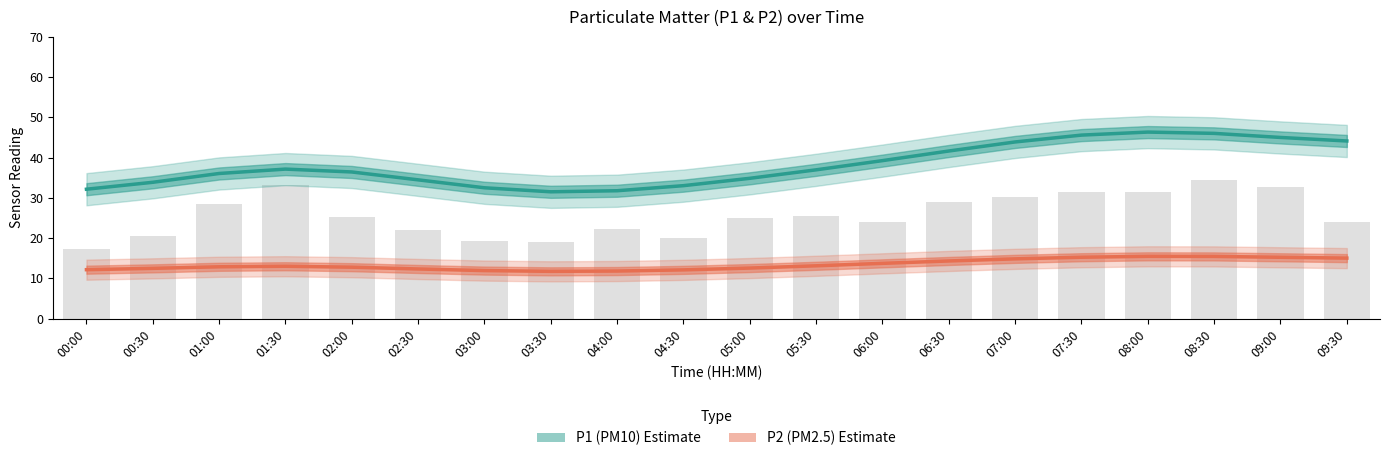

What is the total value across all series at 08:00?

61.8